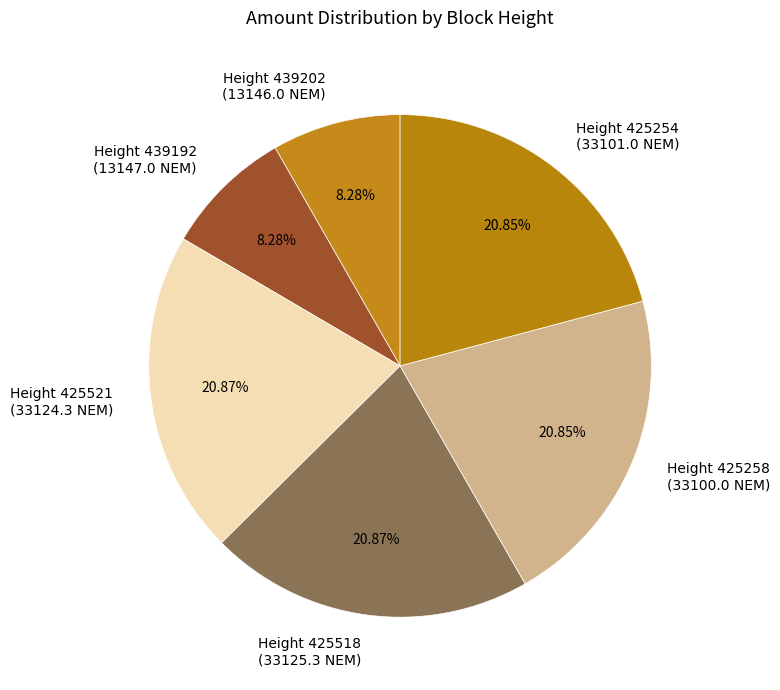

Is the sum of Height 425254 (33101.0 NEM) and Height 439202 (13146.0 NEM) greater than half?

No